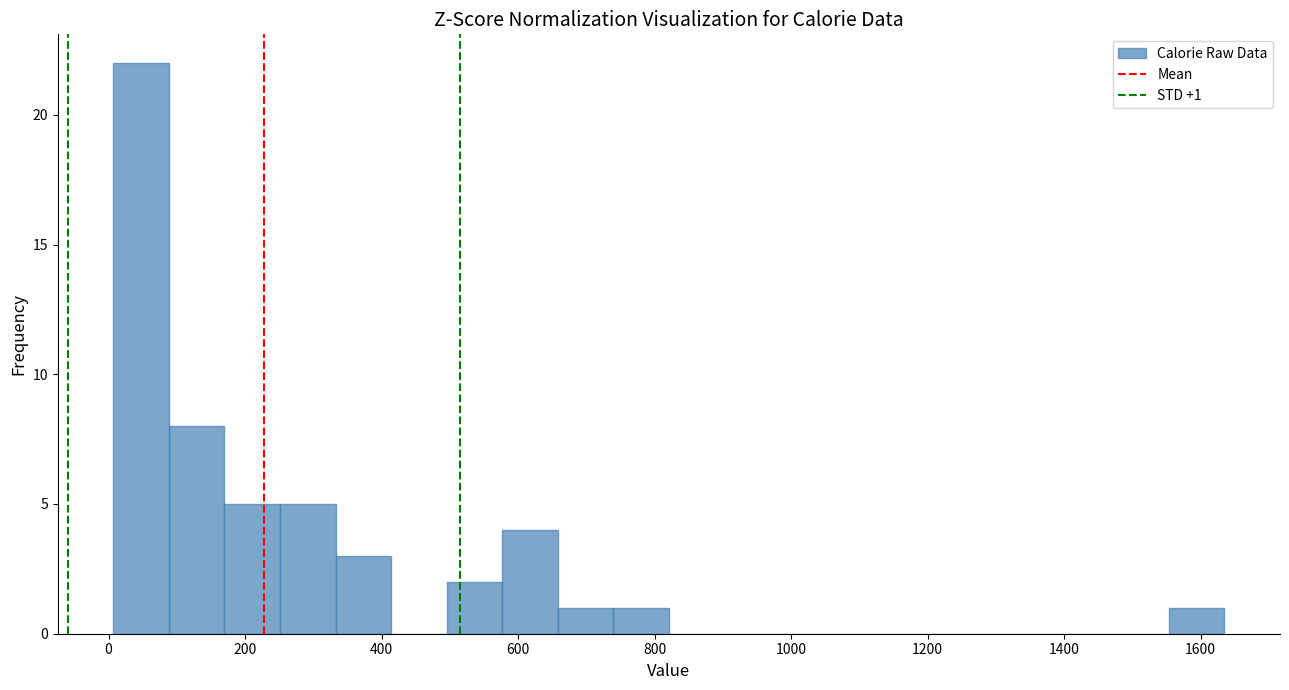

Over which range of the x-axis is the bar tallest?

0 to 80